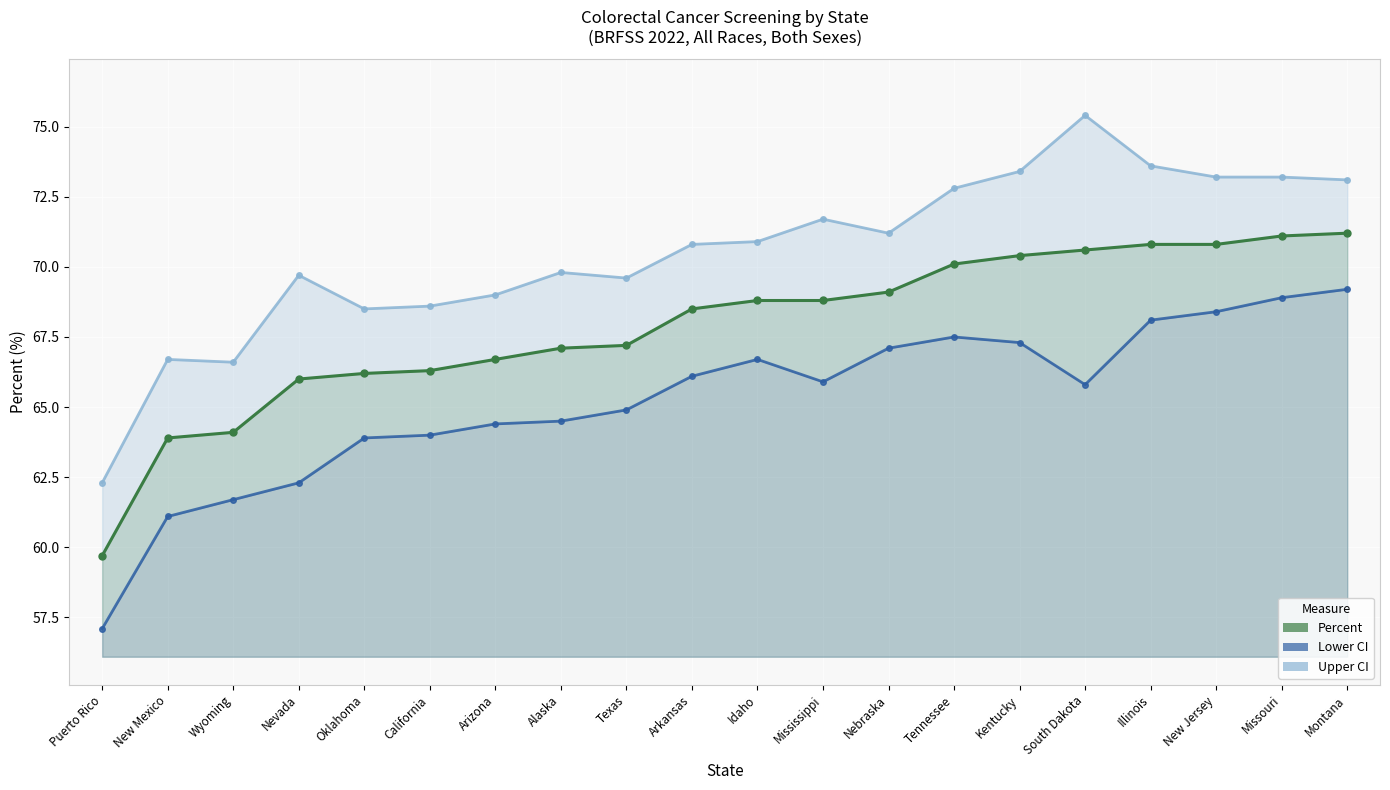

What is the difference between the second highest and minimum values in the Upper CI series?

11.3